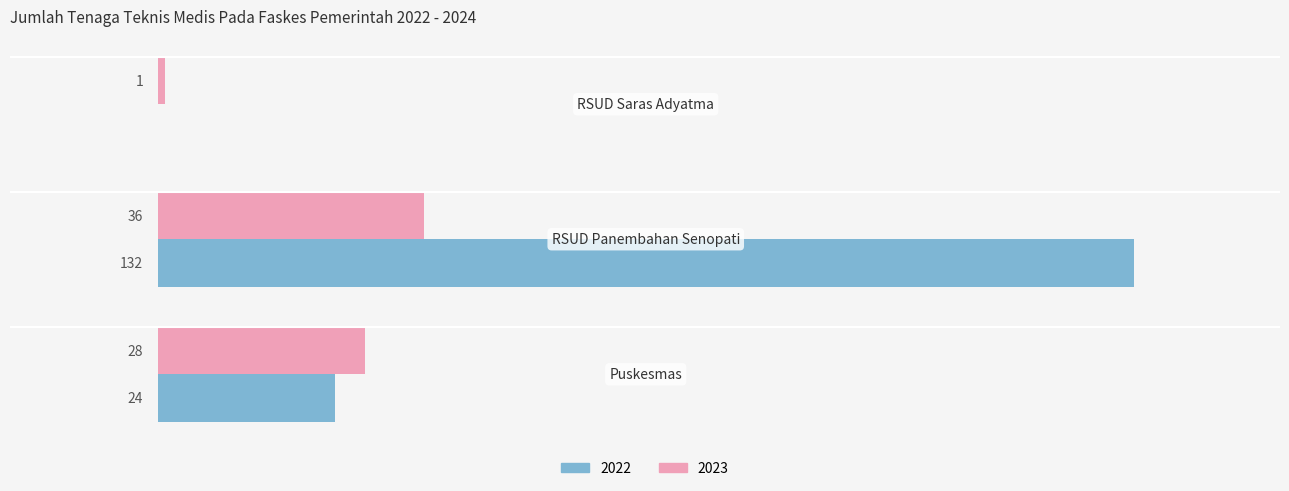

What are all the series names shown in the legend?

2022, 2023